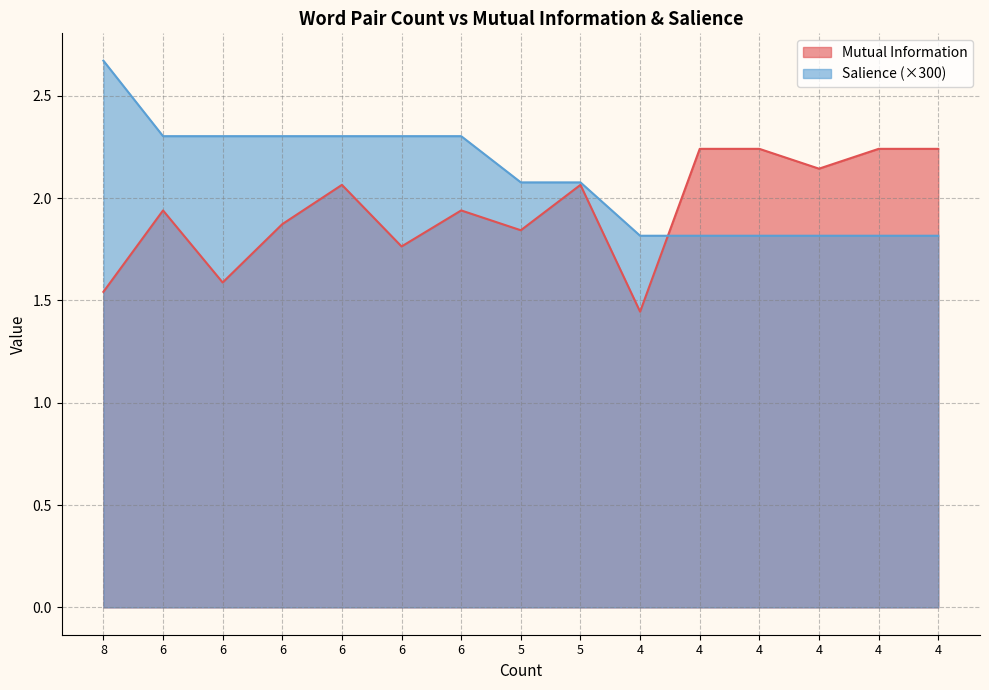

In Mutual Information, how many points are lower than both neighbors (excluding endpoints)?

5